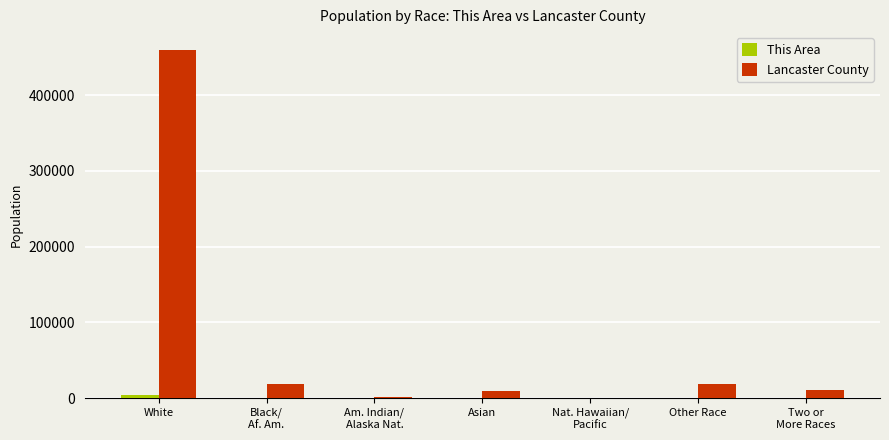

Between White and Other Race, which series saw the biggest shift?

Lancaster County